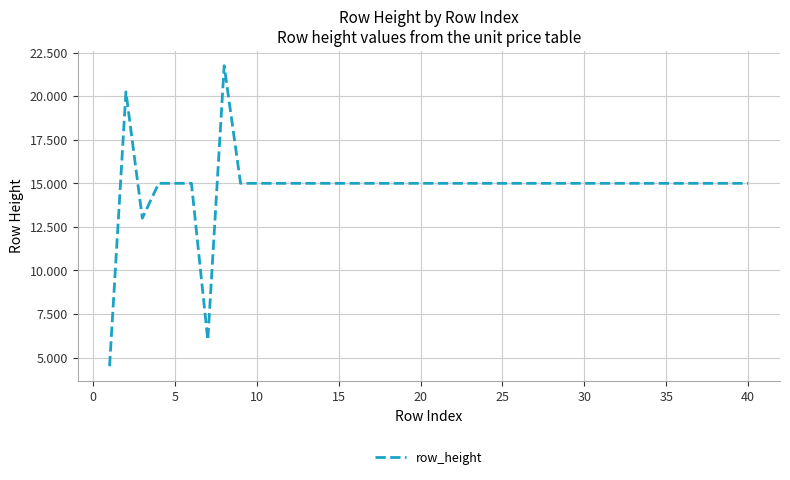

What is the greatest value displayed?

21.8